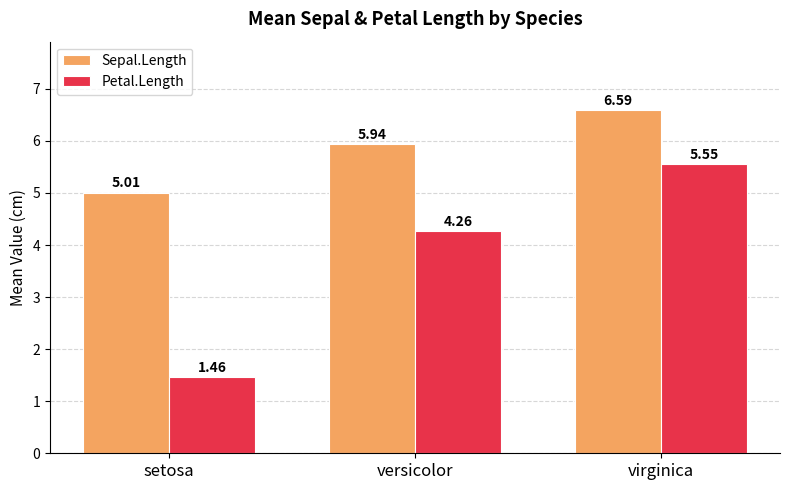

List the labels in order of Petal.Length value, largest first.

virginica, versicolor, setosa